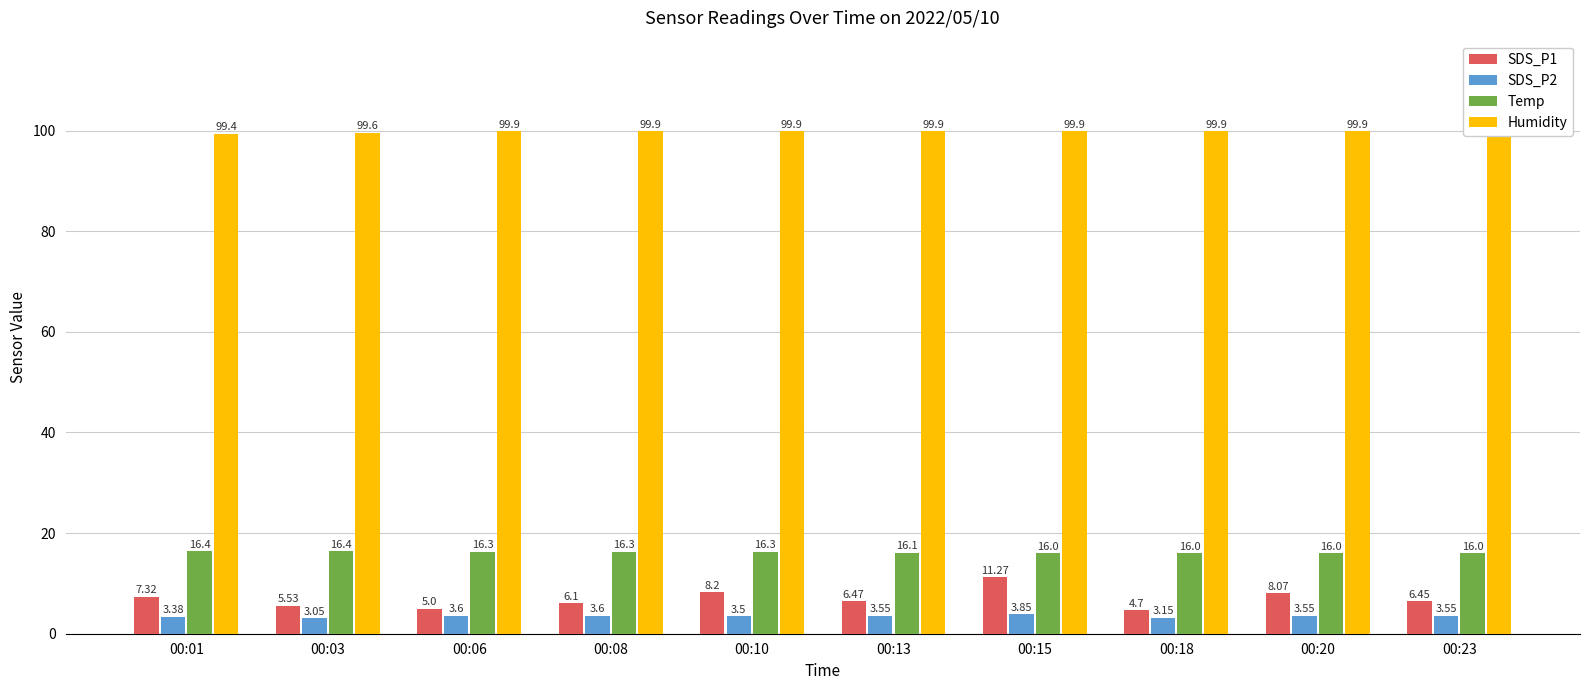

The SDS_P1 series shows 6.1 at 00:08. True or false?

True